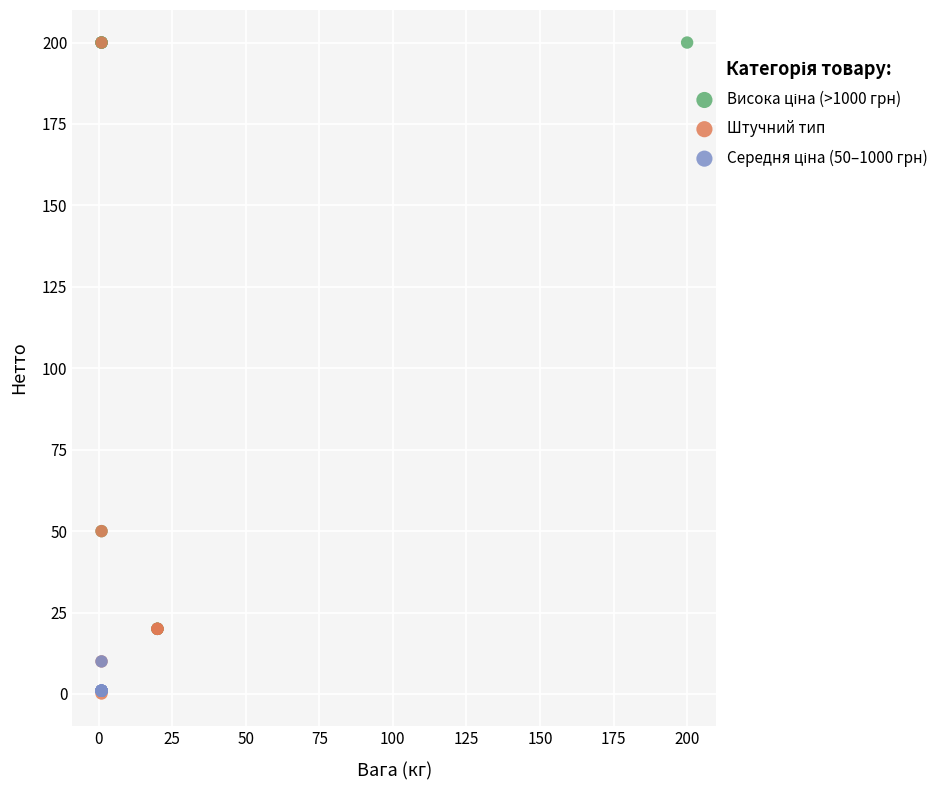

Which series has the widest spread of Y values?

Штучний тип